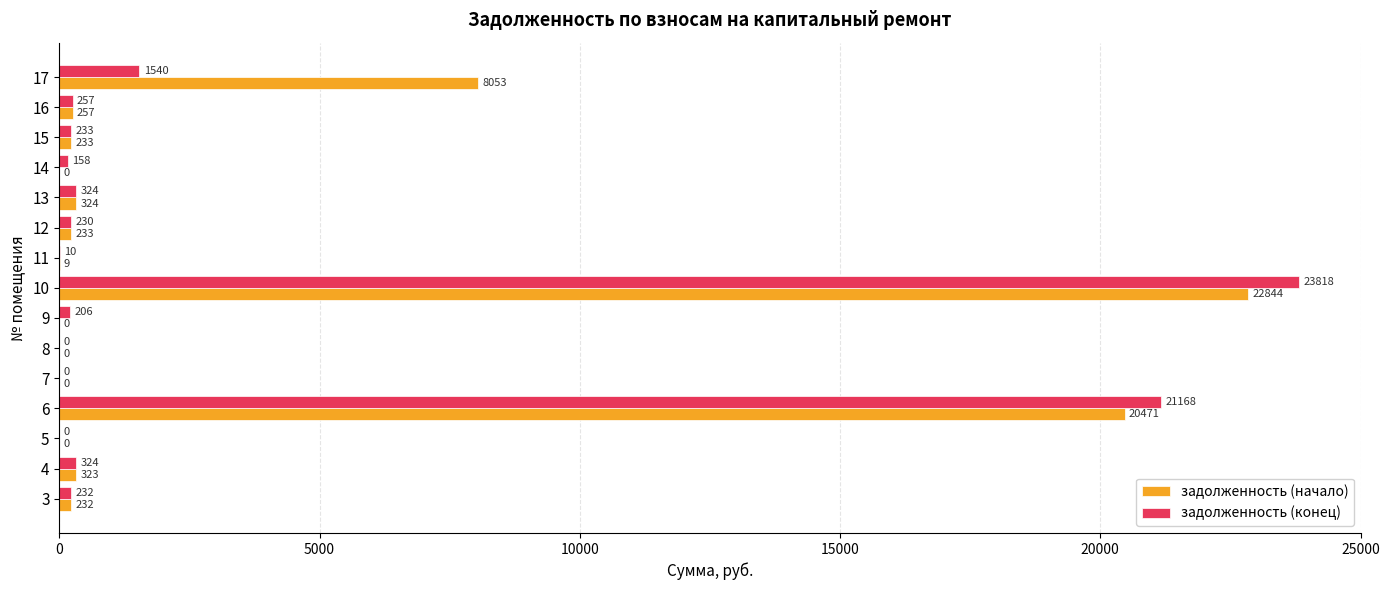

Which series changed the most between 7 and 11?

задолженность (конец)